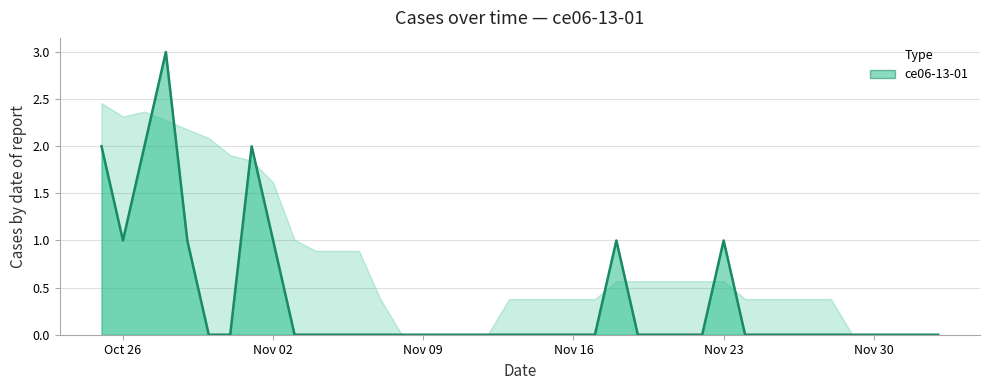

What is the difference between the maximum and minimum values?

3